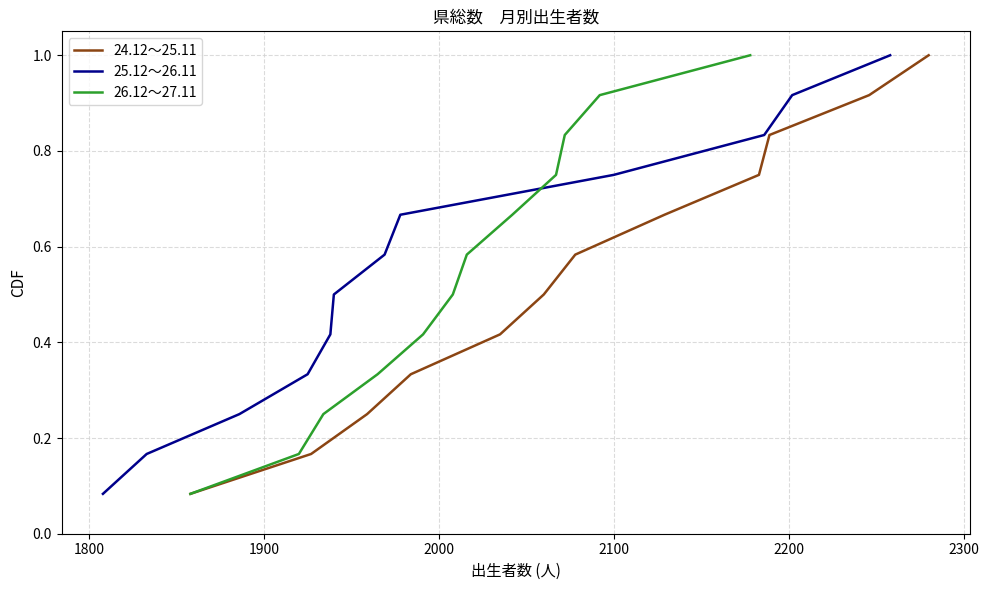

List the series in order of their peak value, highest first.

24.12～25.11, 25.12～26.11, 26.12～27.11